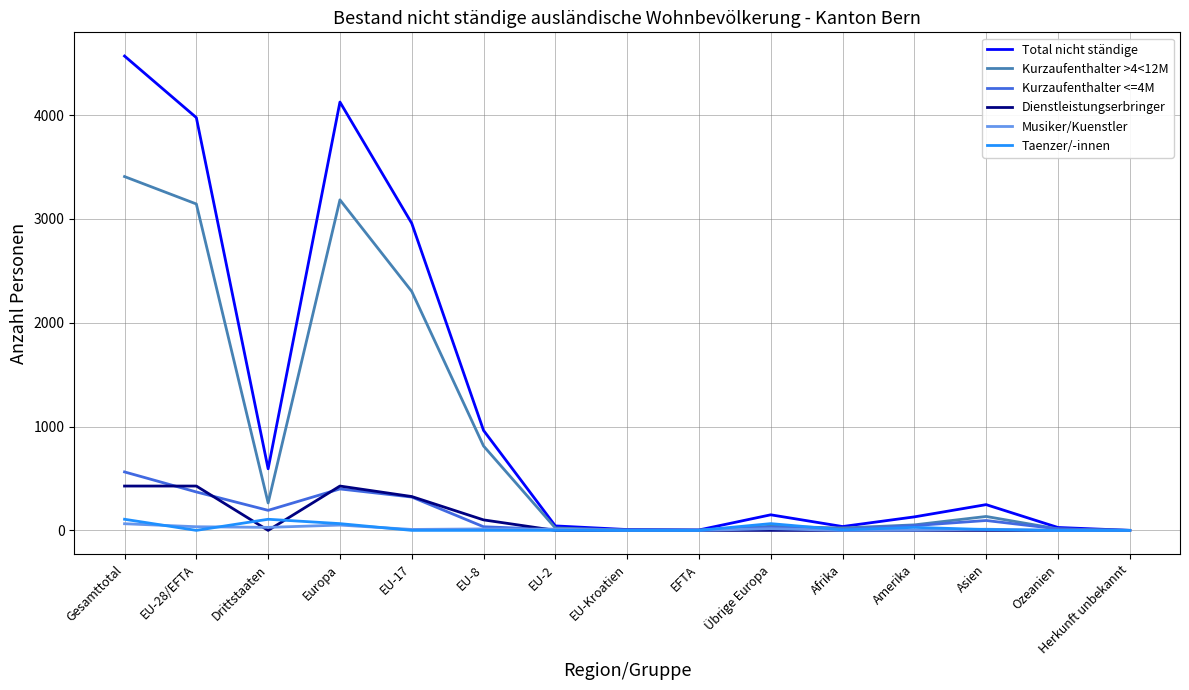

Which category has the highest value across all series?

Gesamttotal